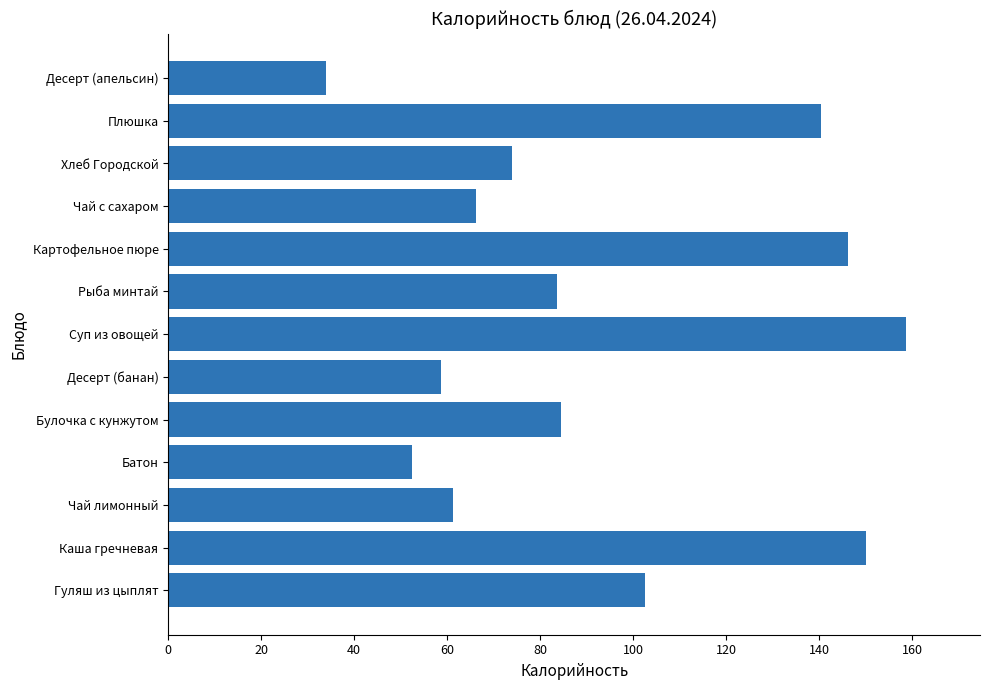

What is the change in value from Хлеб Городской to Десерт (апельсин)?

-39.9